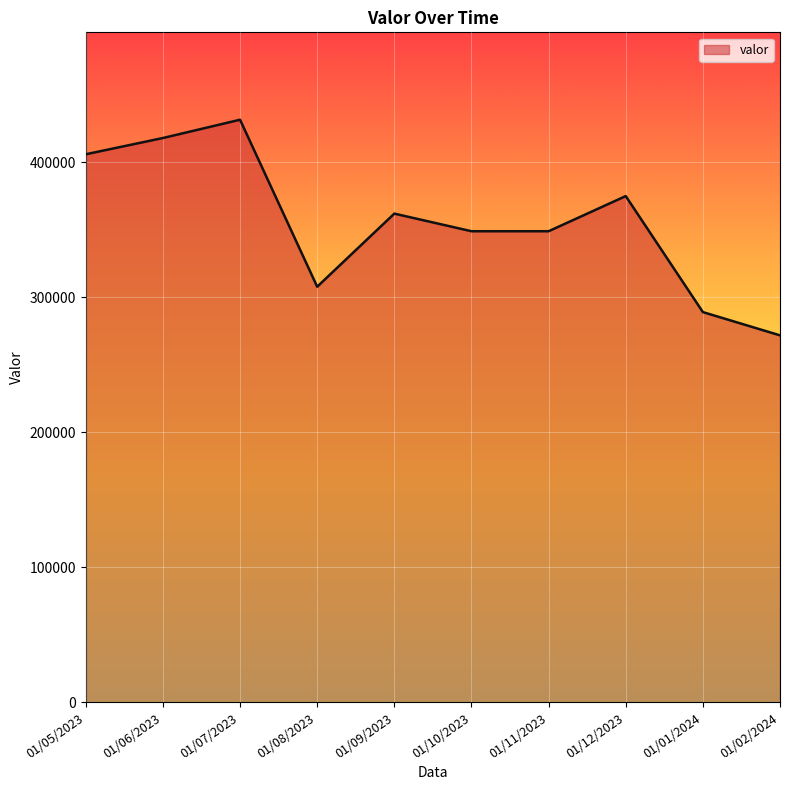

What is the minimum value shown in the chart?

271916